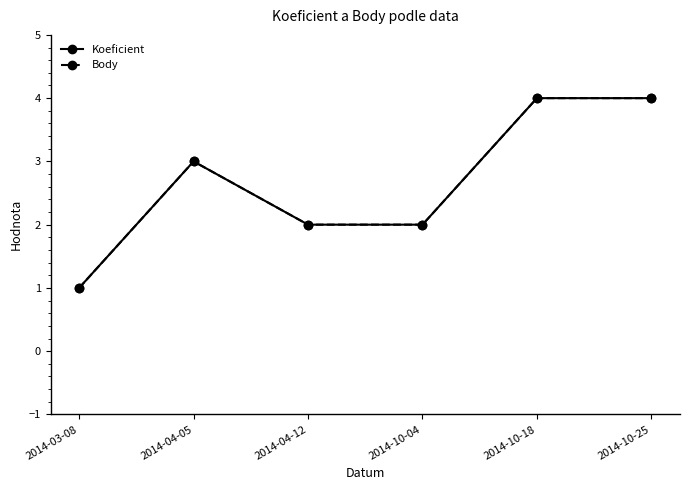

Is this an area chart (filled region under the line)?

No